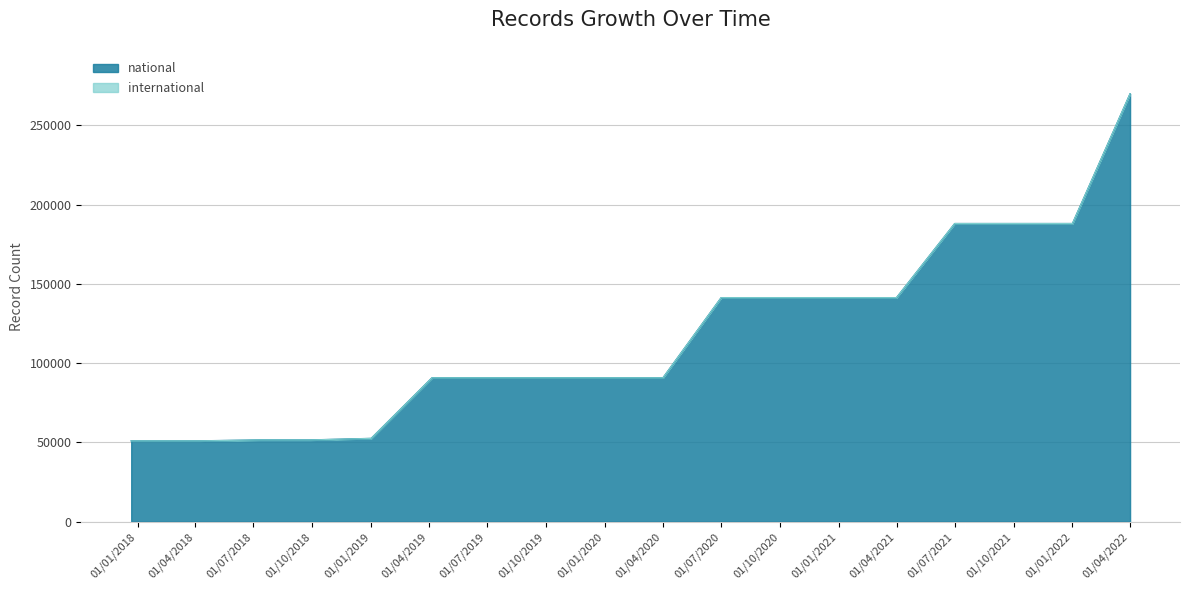

What is the maximum value for national?

269795